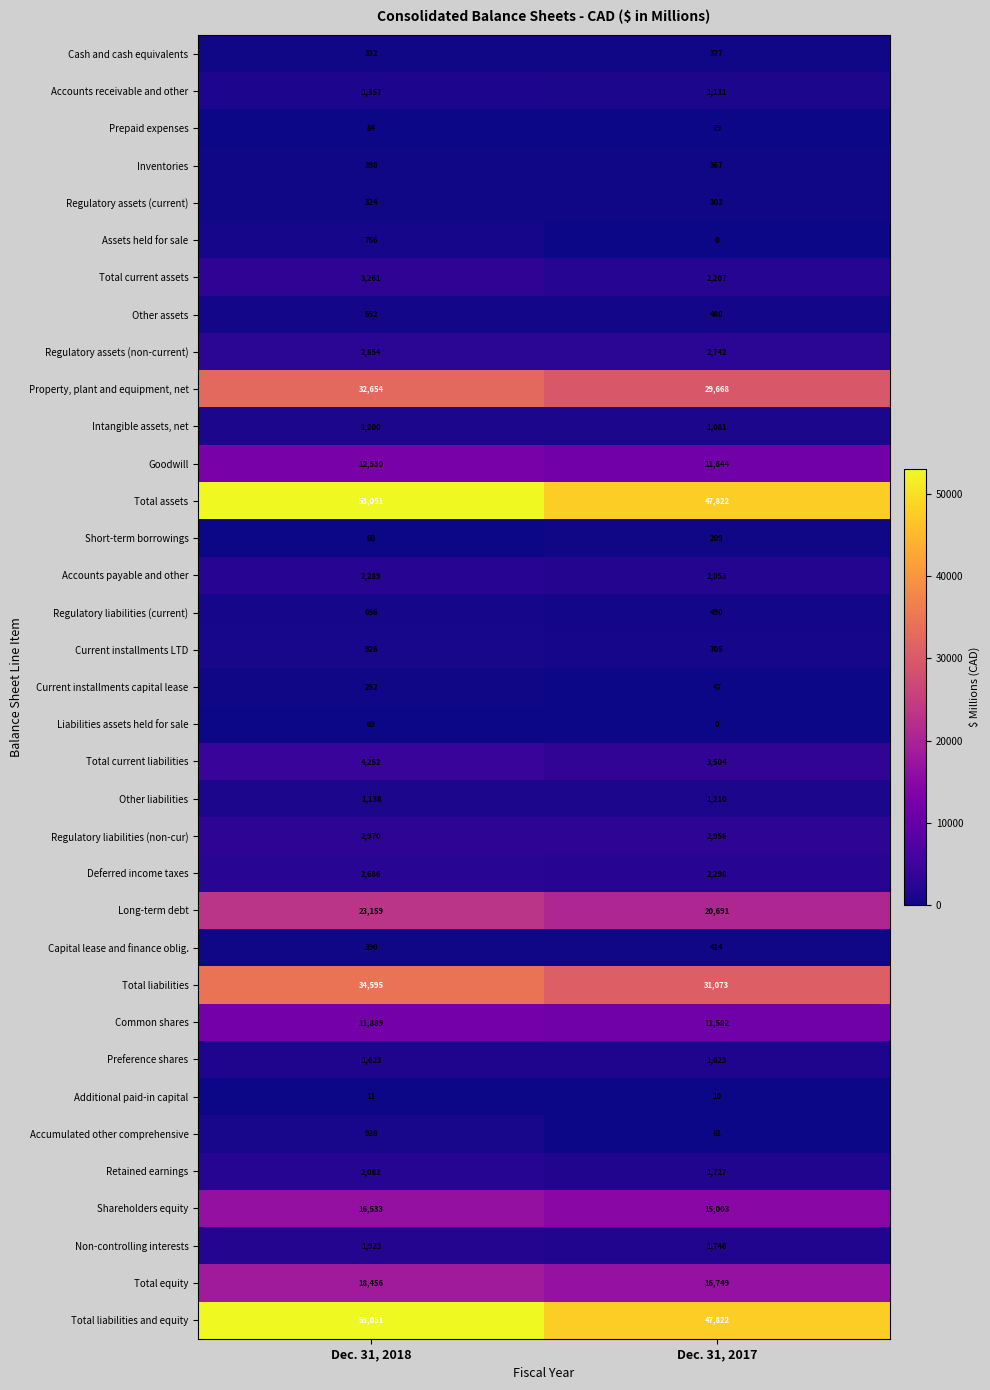

Which label corresponds to the largest value in the chart?

Dec. 31, 2018